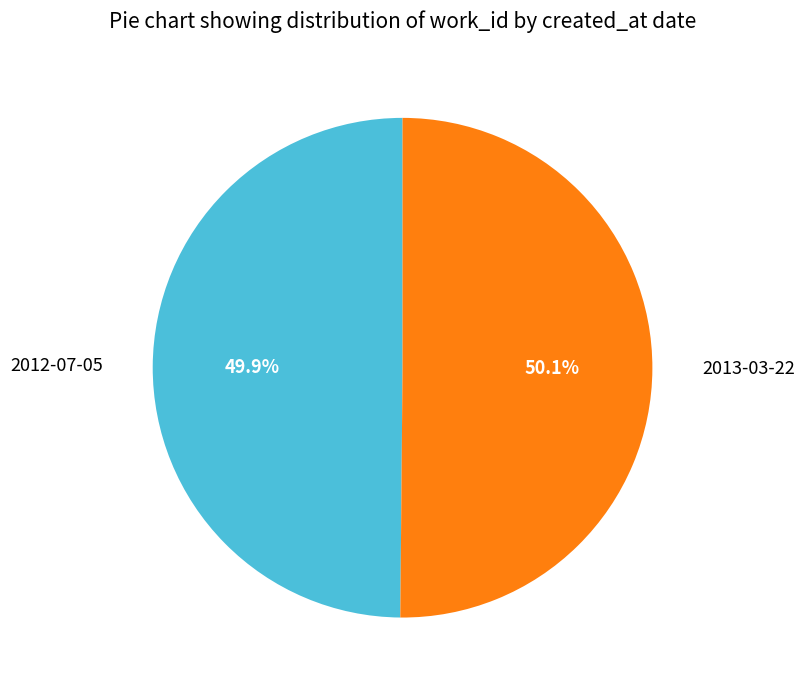

Is there a majority slice in this chart?

Yes